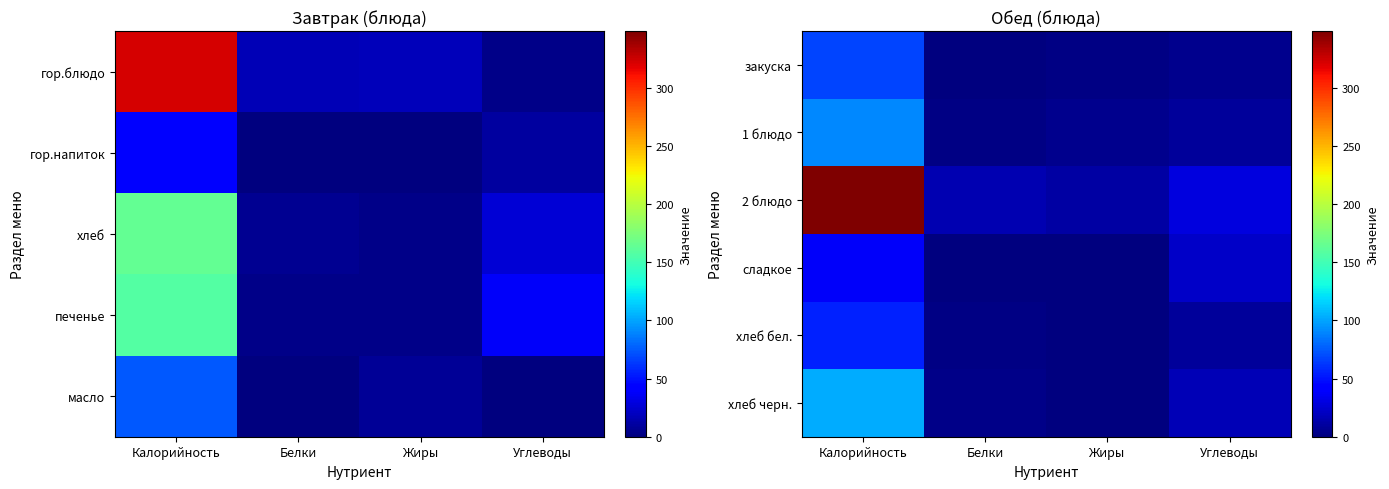

The 1 блюдо series shows 5.0 at Жиры. True or false?

True